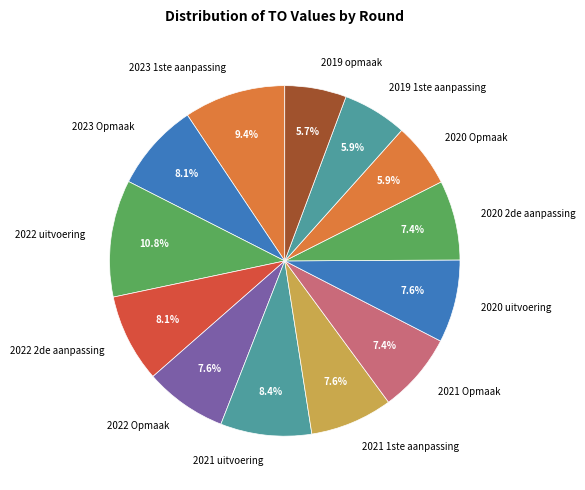

Is it true that 2023 1ste aanpassing is 9% of the pie?

True